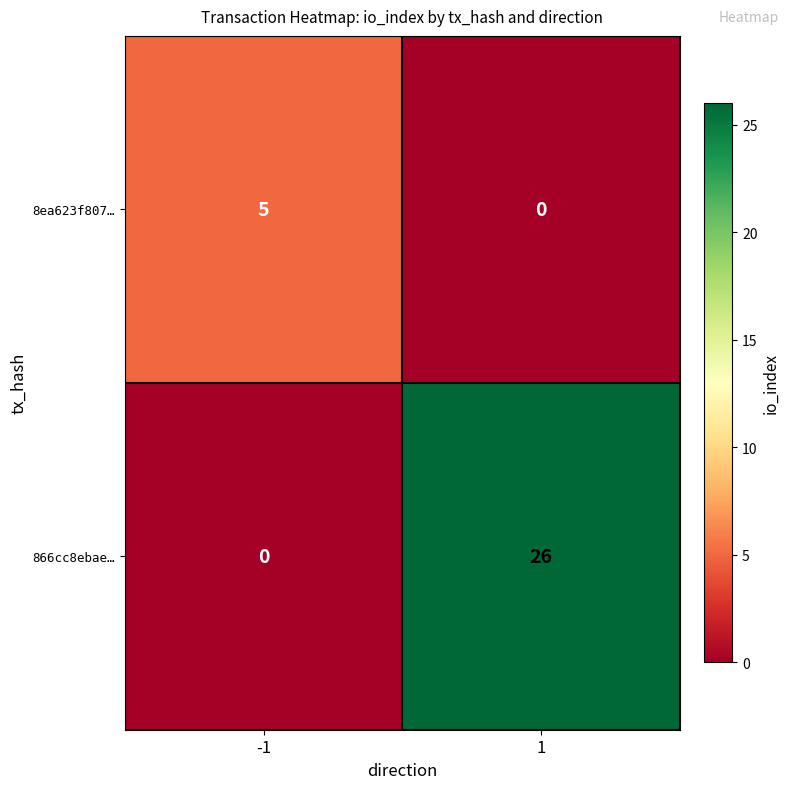

What is the sum of all 8ea623f807… values?

5